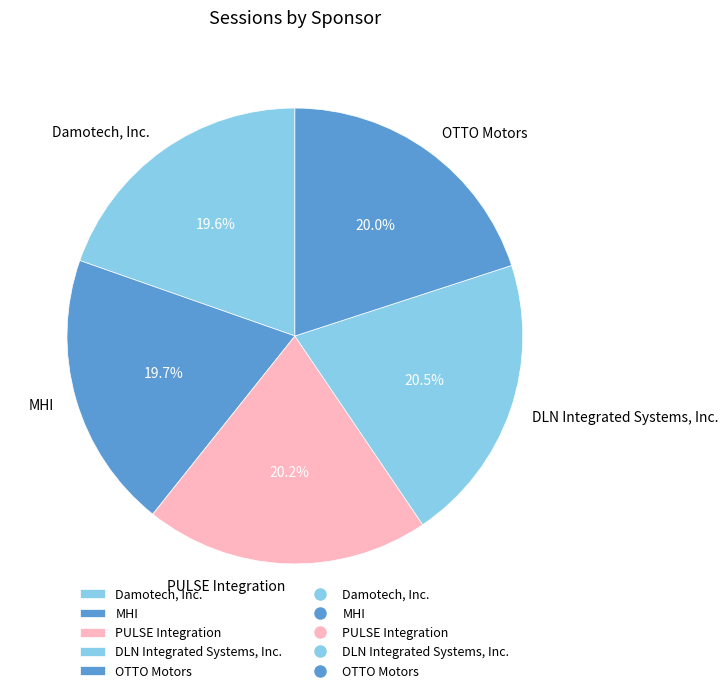

How many slices are in this pie chart?

5